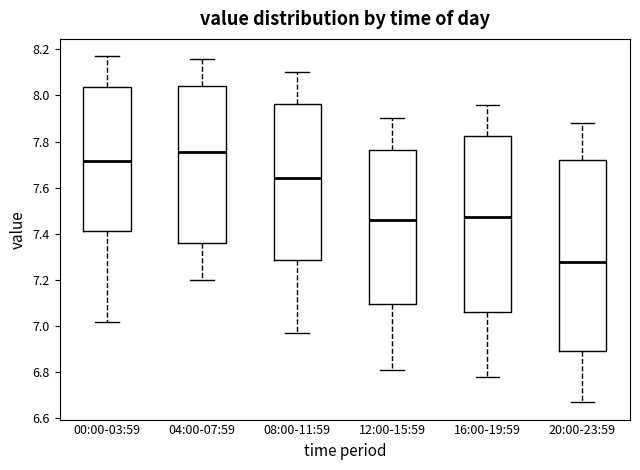

Which box's median line is the highest?

04:00-07:59